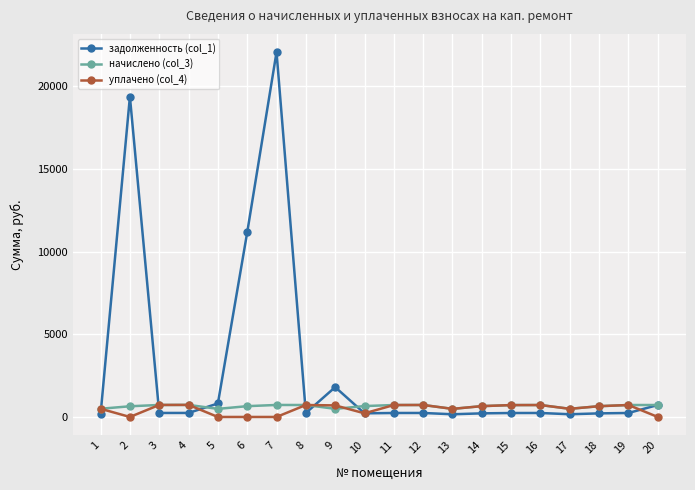

The value of уплачено (col_4) at 12 is 725.1. True or false?

True